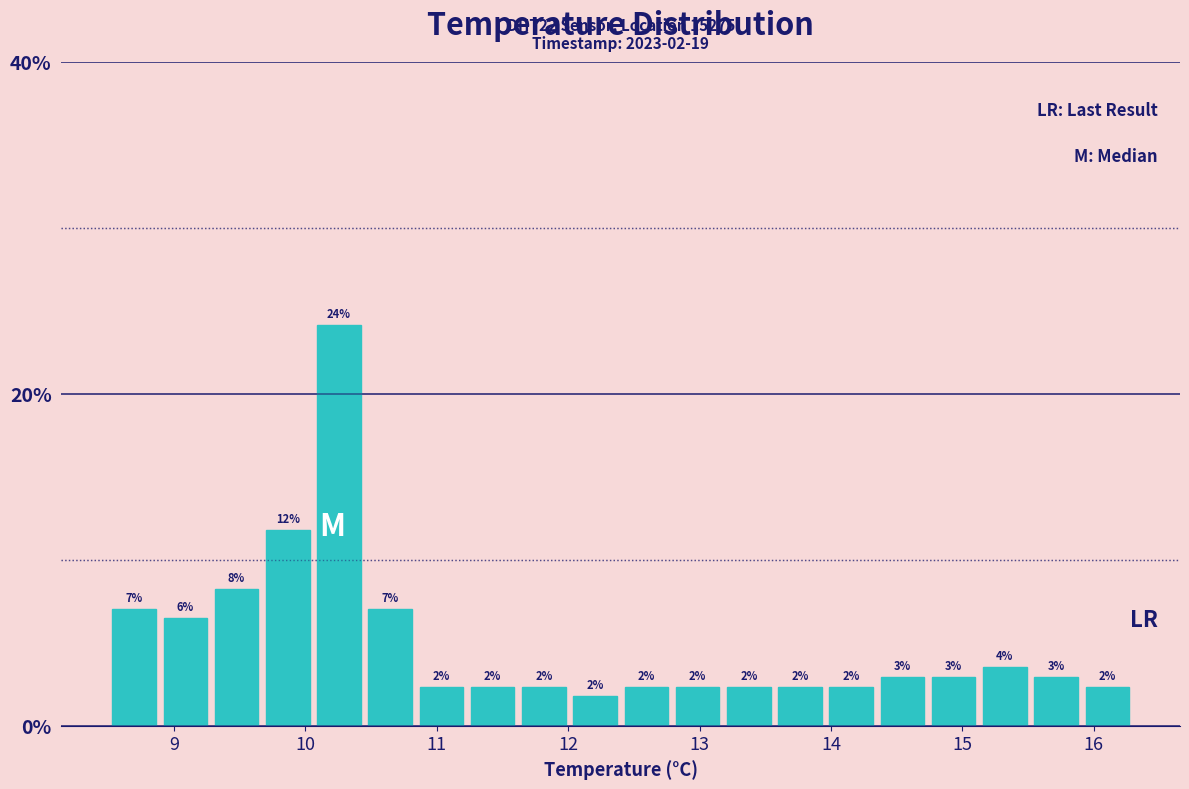

Around what value on the x-axis is the tallest bar? Give the approximate position of its centre, as read against the axis.

10.3